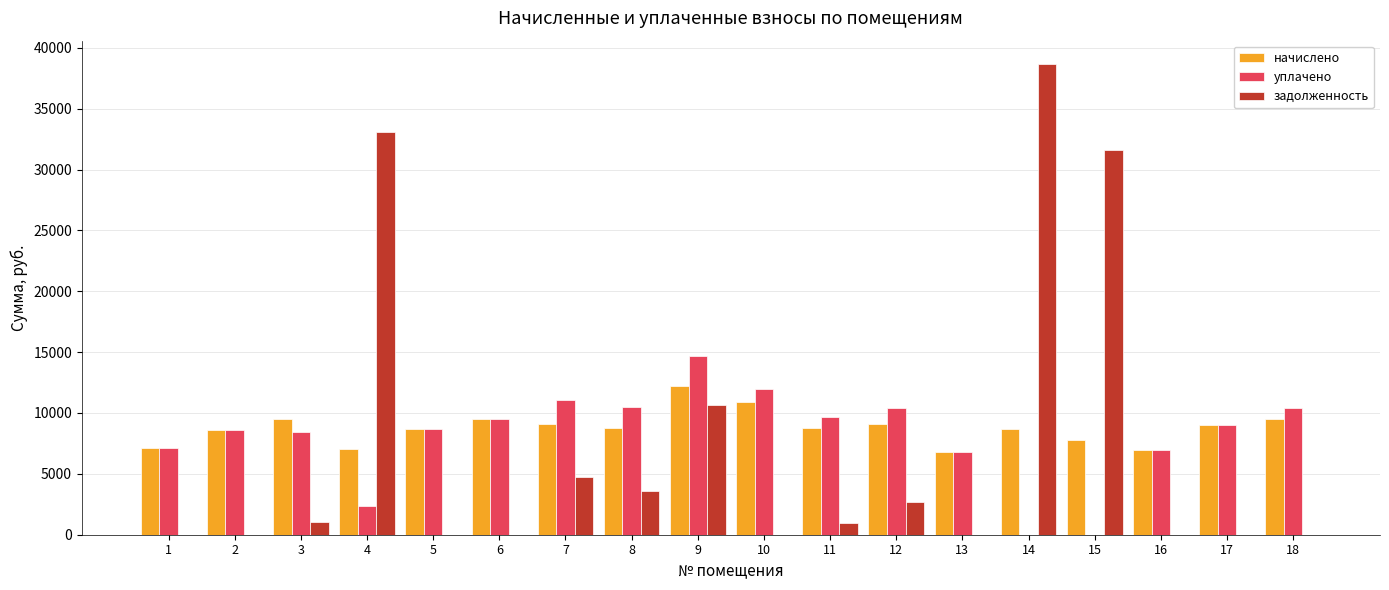

What is the highest value of the задолженность series?

38651.7